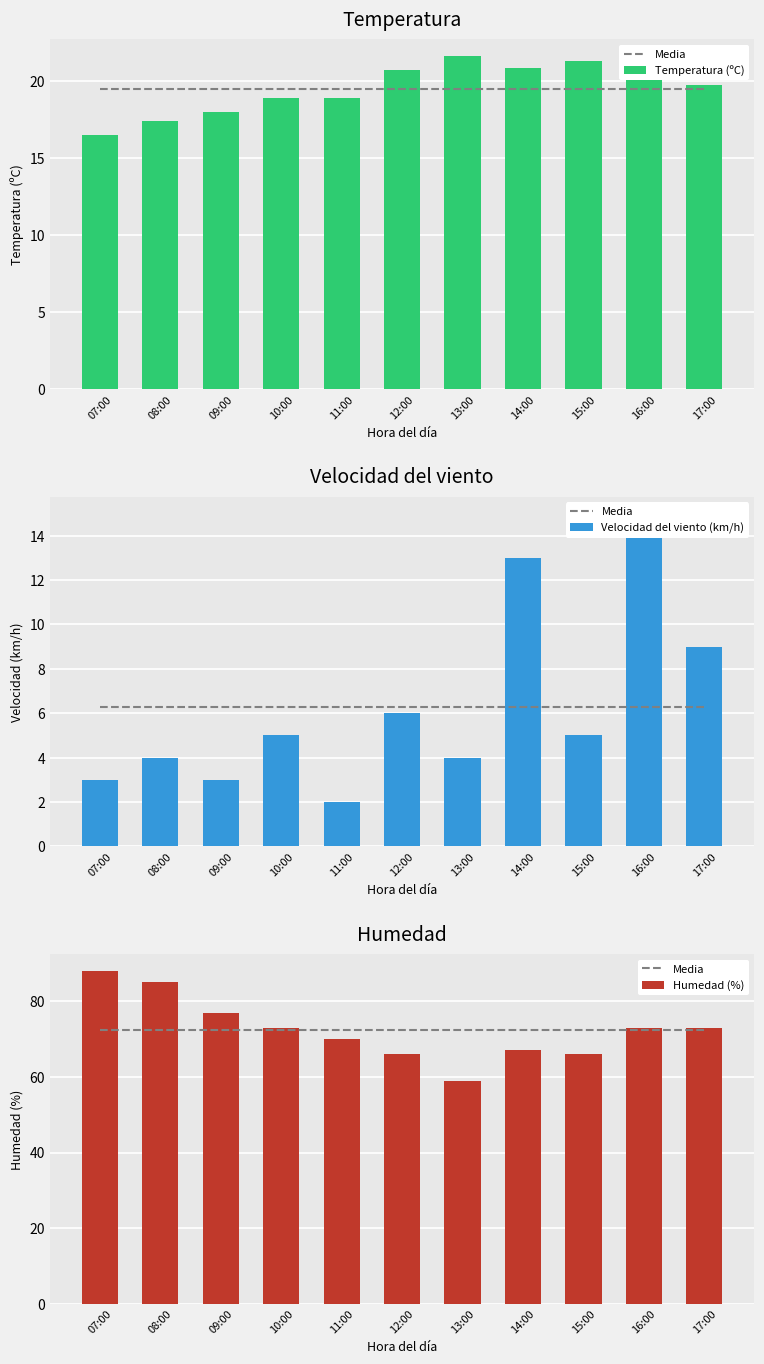

The value of Velocidad del viento (km/h) at 11:00 is 2.0. True or false?

True